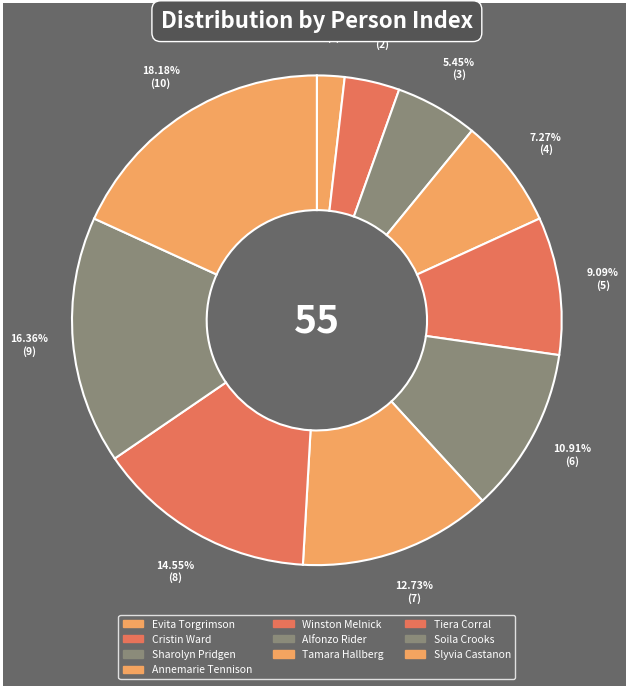

How many segments does this pie chart have?

10